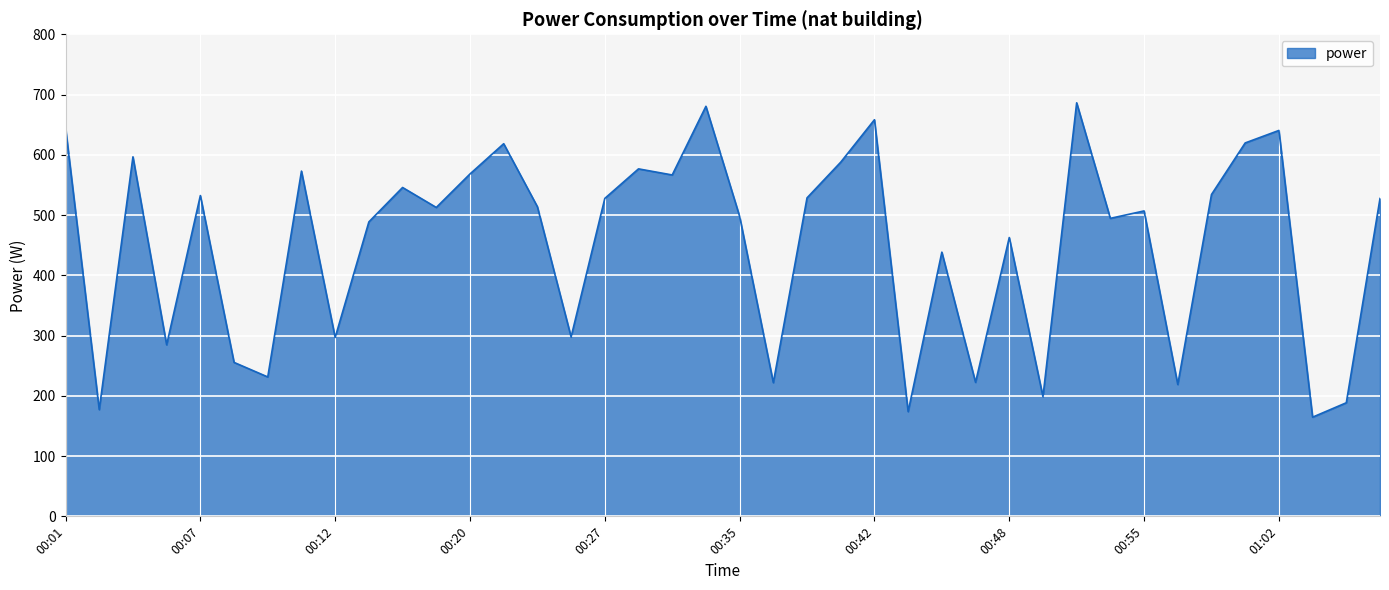

What is the difference between the maximum and minimum values?

521.7